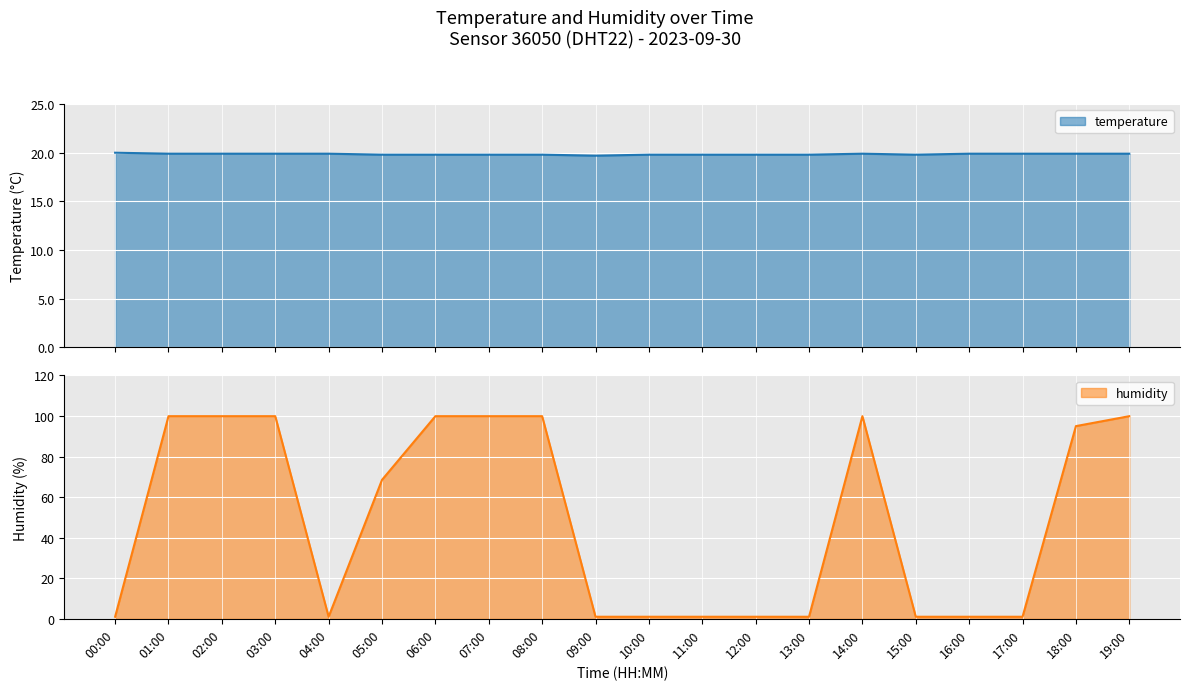

Reading right to left, list all the values displayed in this chart.

temperature: 19:00=19.9	18:00=19.9	17:00=19.9	16:00=19.9	15:00=19.8	14:00=19.9	13:00=19.8	12:00=19.8	11:00=19.8	10:00=19.8	09:00=19.7	08:00=19.8	07:00=19.8	06:00=19.8	05:00=19.8	04:00=19.9	03:00=19.9	02:00=19.9	01:00=19.9	00:00=20.0
humidity: 19:00=99.9	18:00=95.0	17:00=1.0	16:00=1.0	15:00=1.0	14:00=99.9	13:00=1.0	12:00=1.0	11:00=1.0	10:00=1.0	09:00=1.0	08:00=99.9	07:00=99.9	06:00=99.9	05:00=68.5	04:00=1.0	03:00=99.9	02:00=99.9	01:00=99.9	00:00=1.0